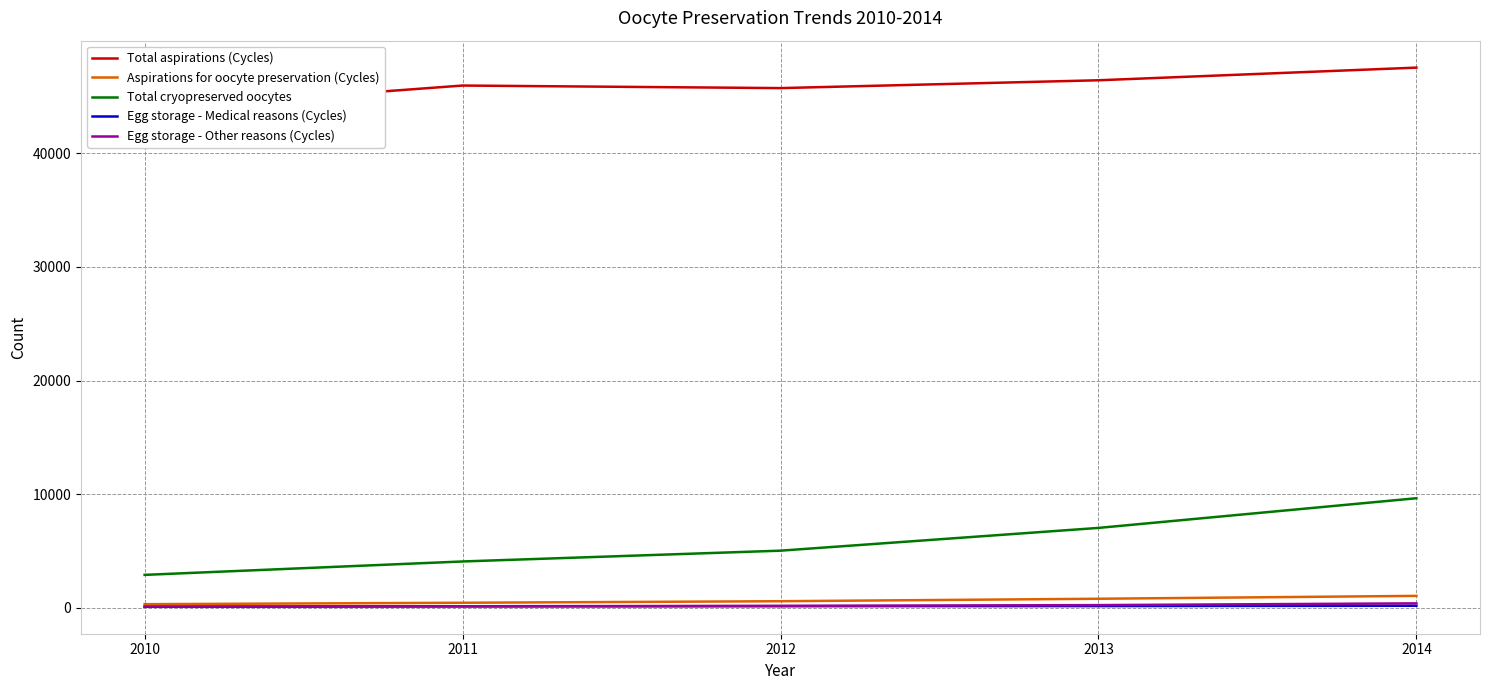

True or false: Total aspirations (Cycles) and Total cryopreserved oocytes intersect in this chart.

False